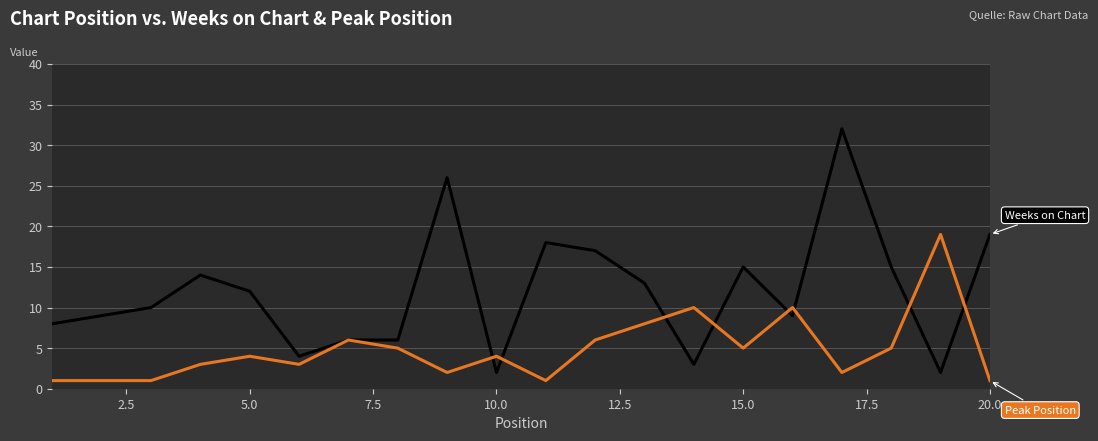

How many categories are shown in the chart?

20